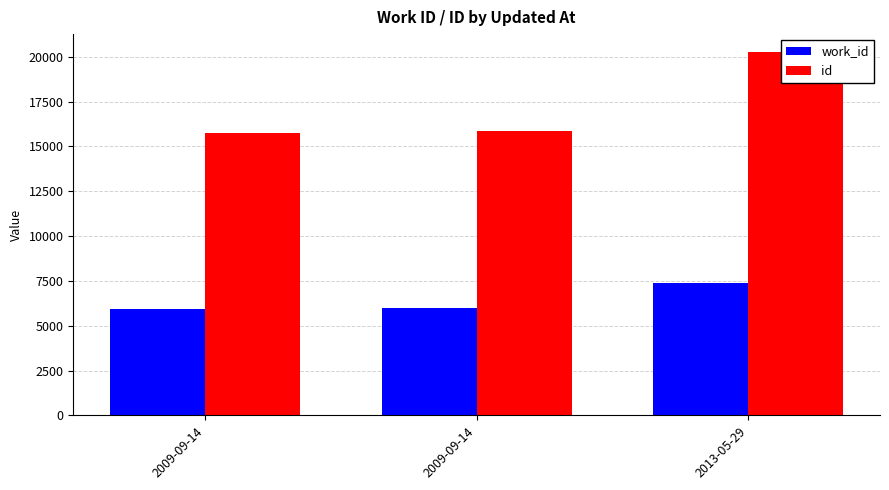

Is it true that work_id equals 9868 at 2009-09-14?

False